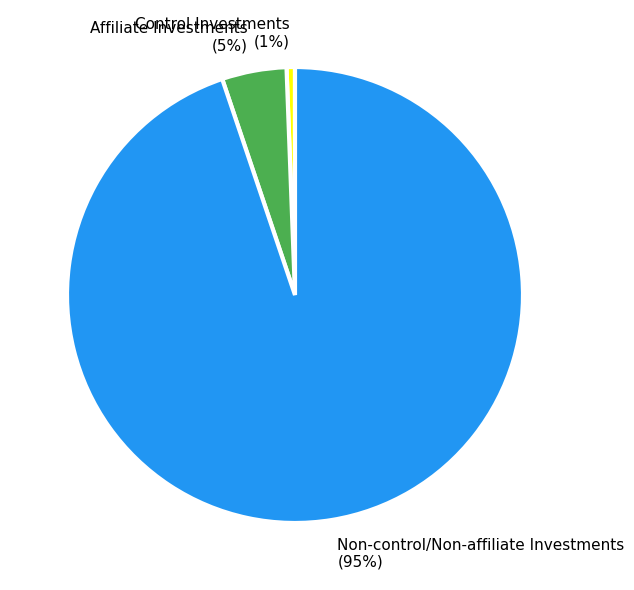

Do Affiliate Investments and Non-control/Non-affiliate Investments together represent more than half of the pie?

Yes